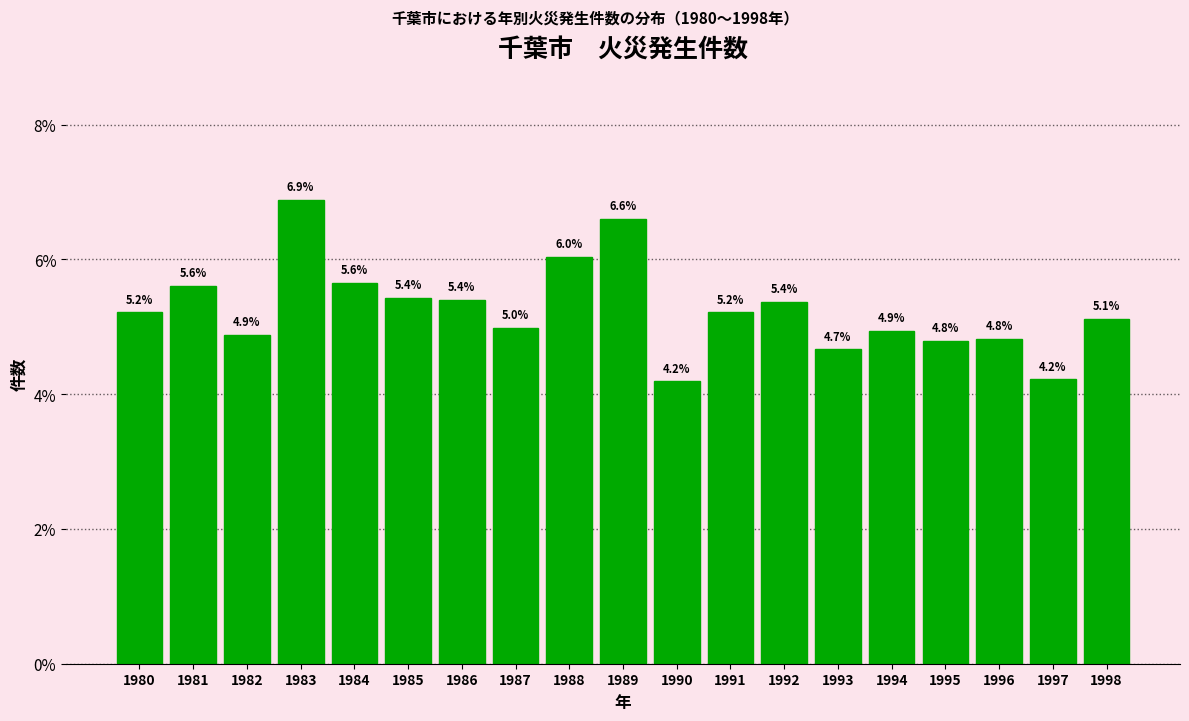

Reading left to right, list all the values displayed in this chart.

1980=5.2	1981=5.6	1982=4.9	1983=6.9	1984=5.6	1985=5.4	1986=5.4	1987=5.0	1988=6.0	1989=6.6	1990=4.2	1991=5.2	1992=5.4	1993=4.7	1994=4.9	1995=4.8	1996=4.8	1997=4.2	1998=5.1